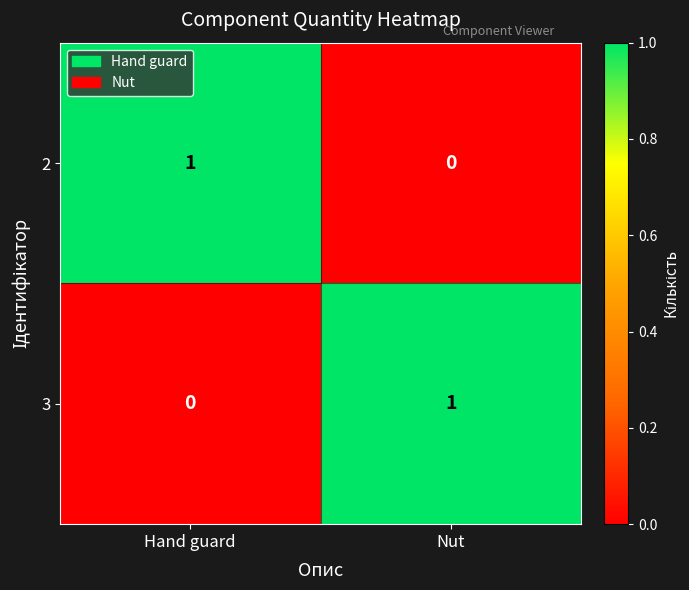

At Nut, list the series in order from smallest to largest.

2, 3